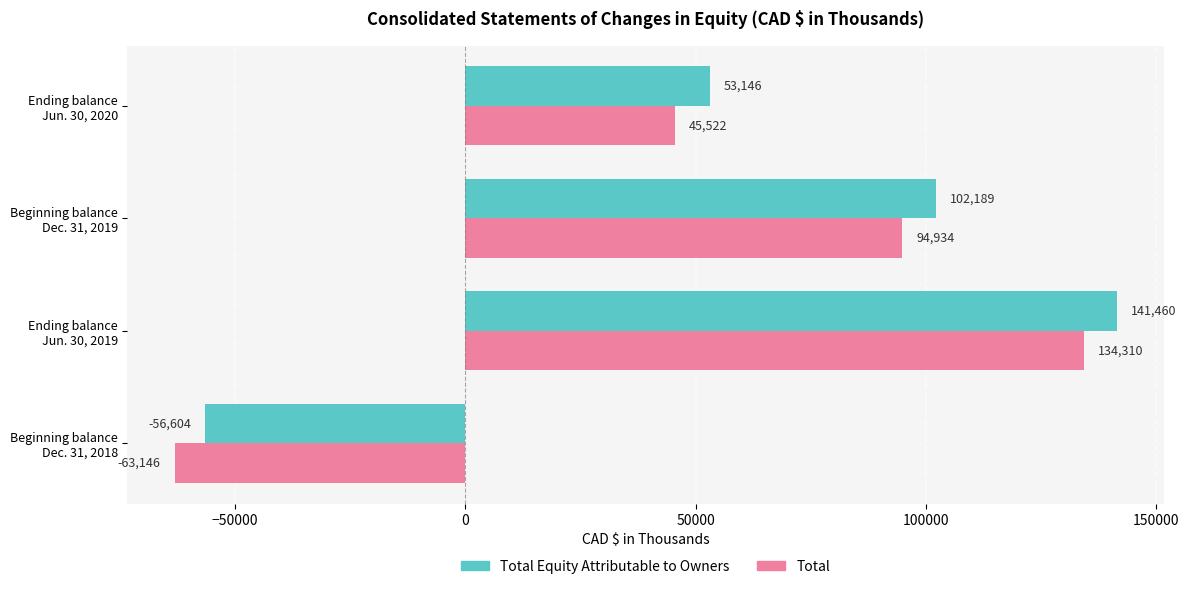

What is the minimum value shown in the chart?

-63146